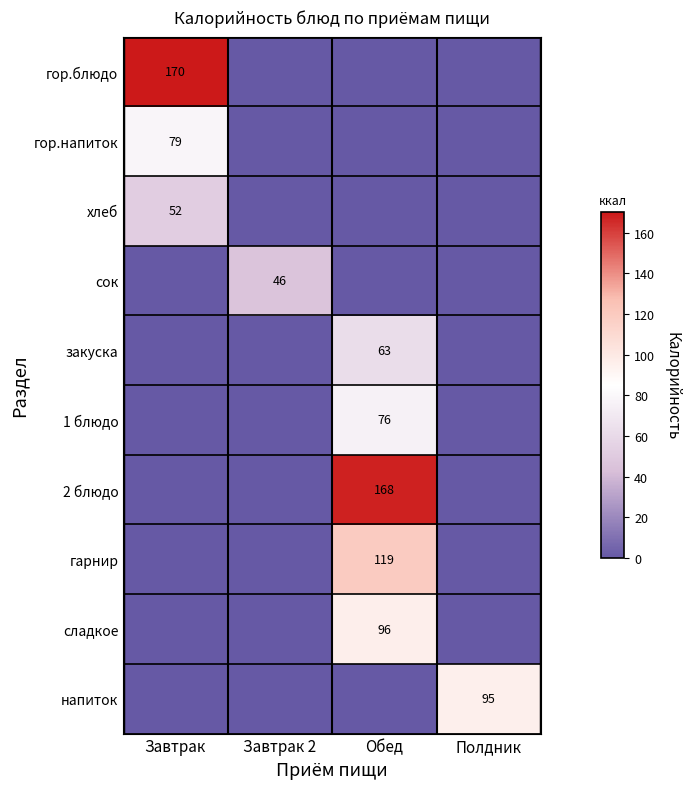

Count the number of data series in this chart.

10